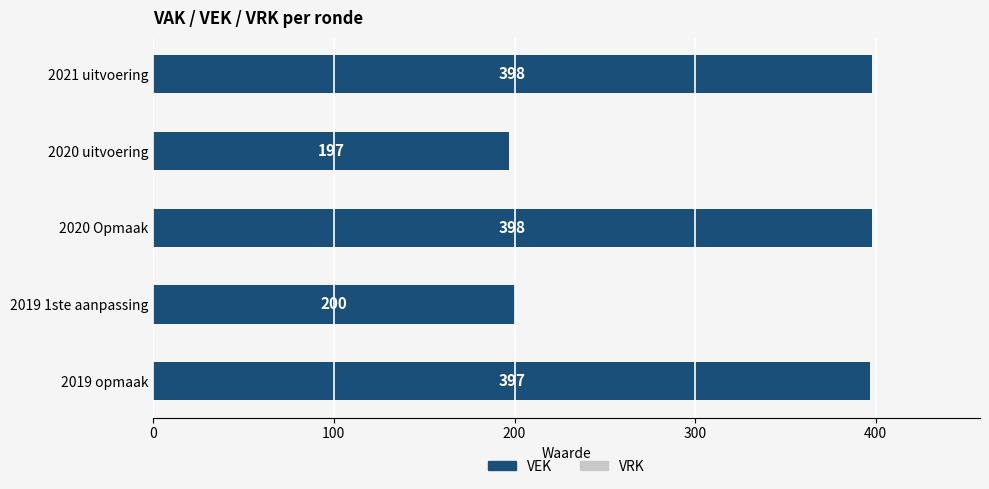

Reading top to bottom, transcribe all the data shown in this chart.

398	197	398	200	397